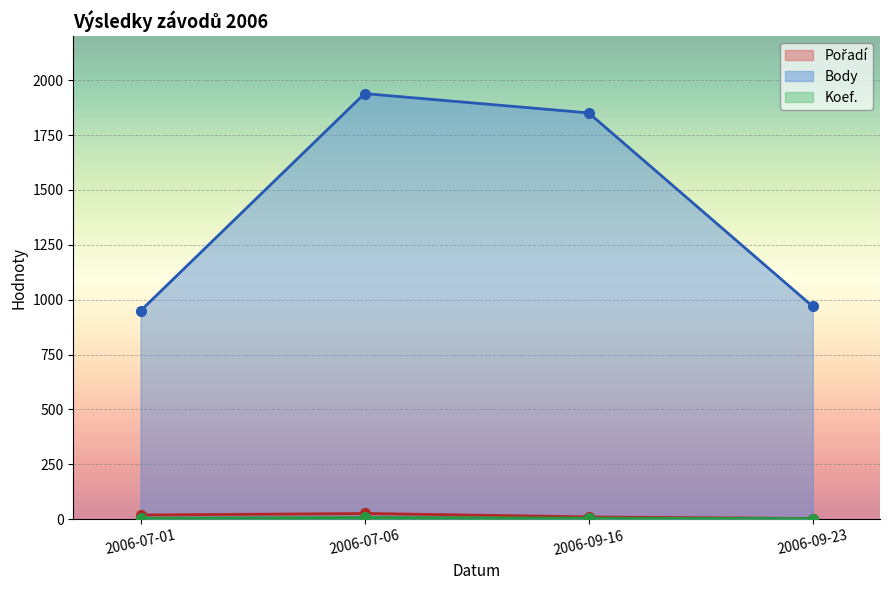

How many lines are shown in the chart?

3